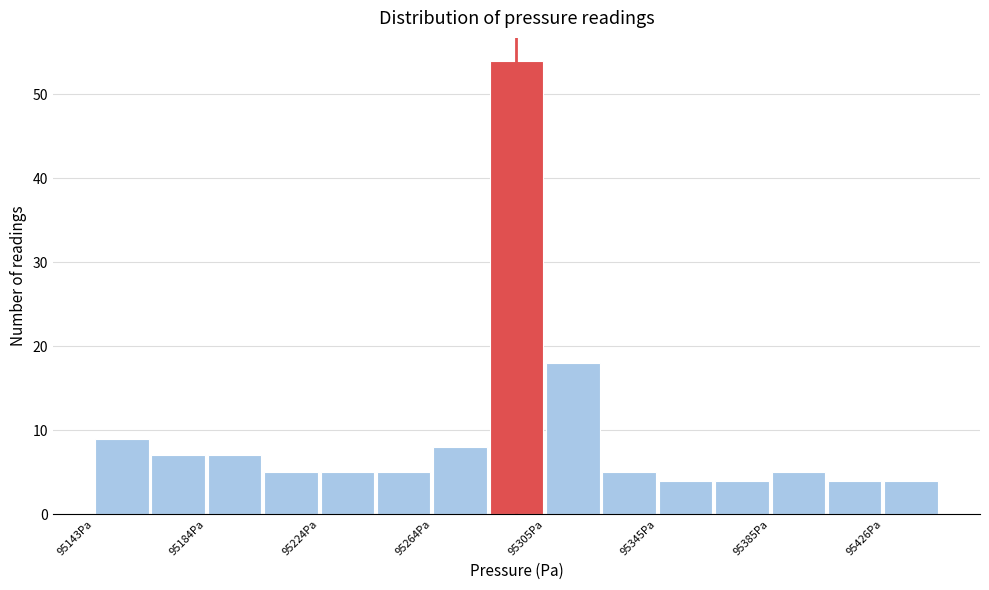

How tall is the bar that spans 95145 to 95165 on the x-axis? Neither the bar edges nor the heights are printed on the chart, so give them approximately, as read against the axes.

9